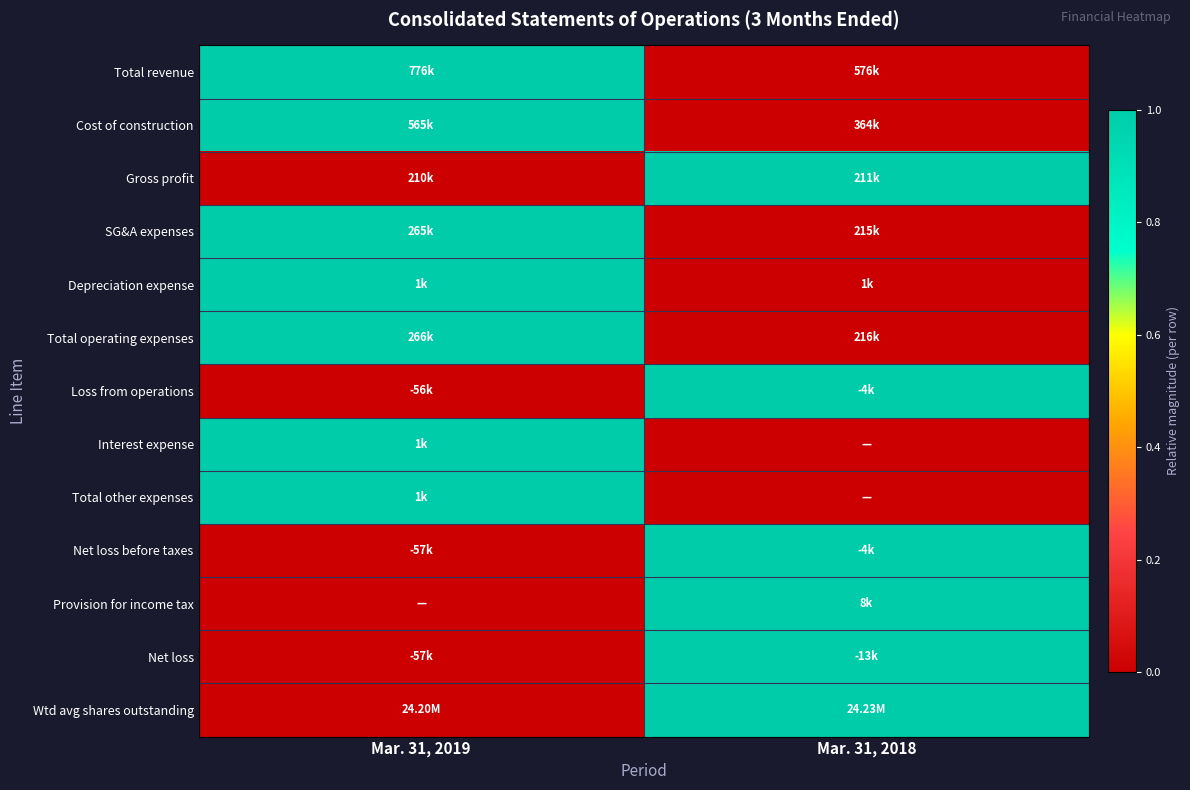

Which series has the widest spread of values?

Total revenue